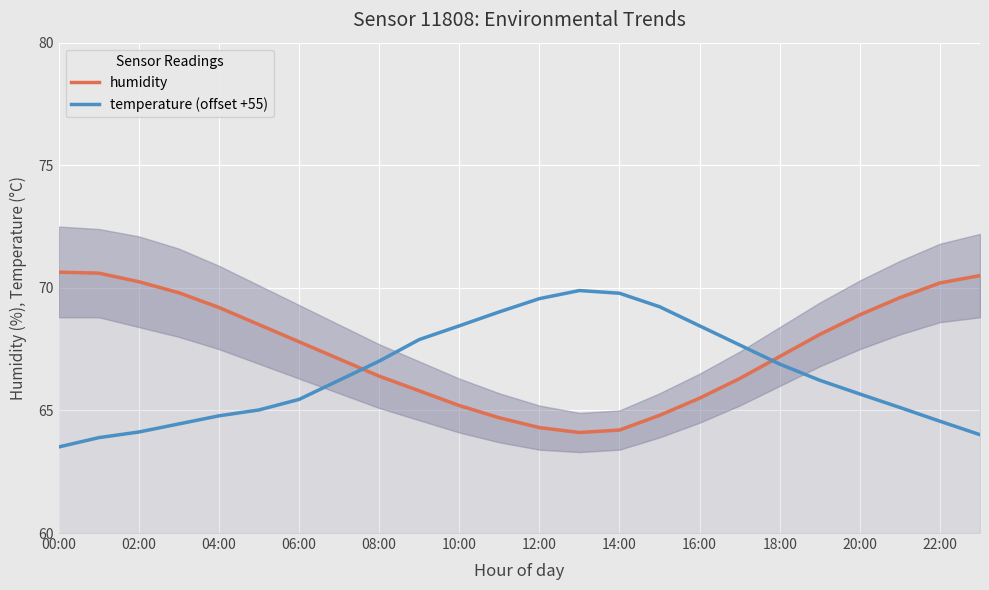

What is the sum of the humidity values at 16:00 and 14:00?

129.7